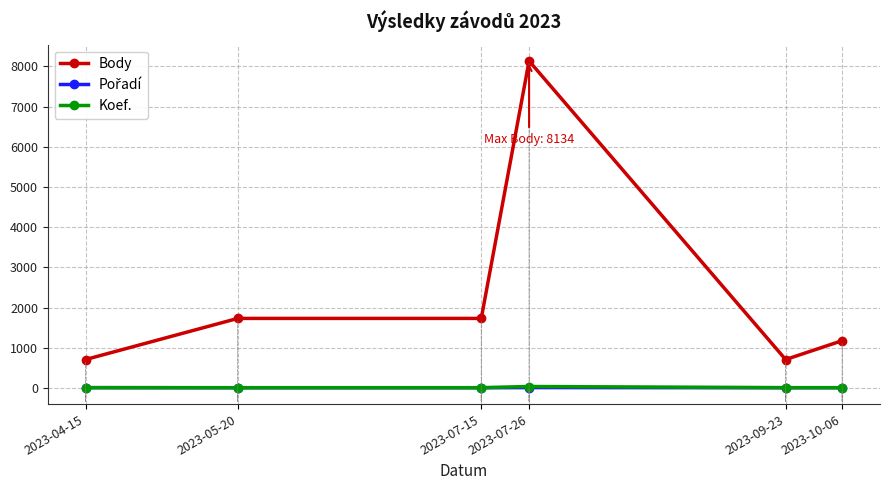

What is the value of the Body point at the 6th from the left?

1176